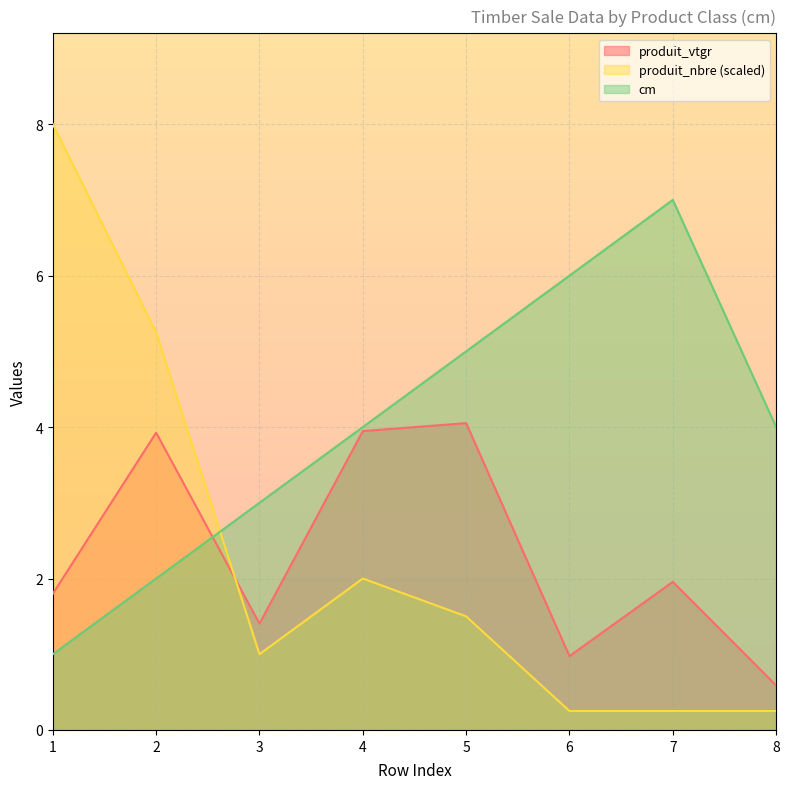

What is the value of the produit_nbre point at the 7th from the left?

0.2